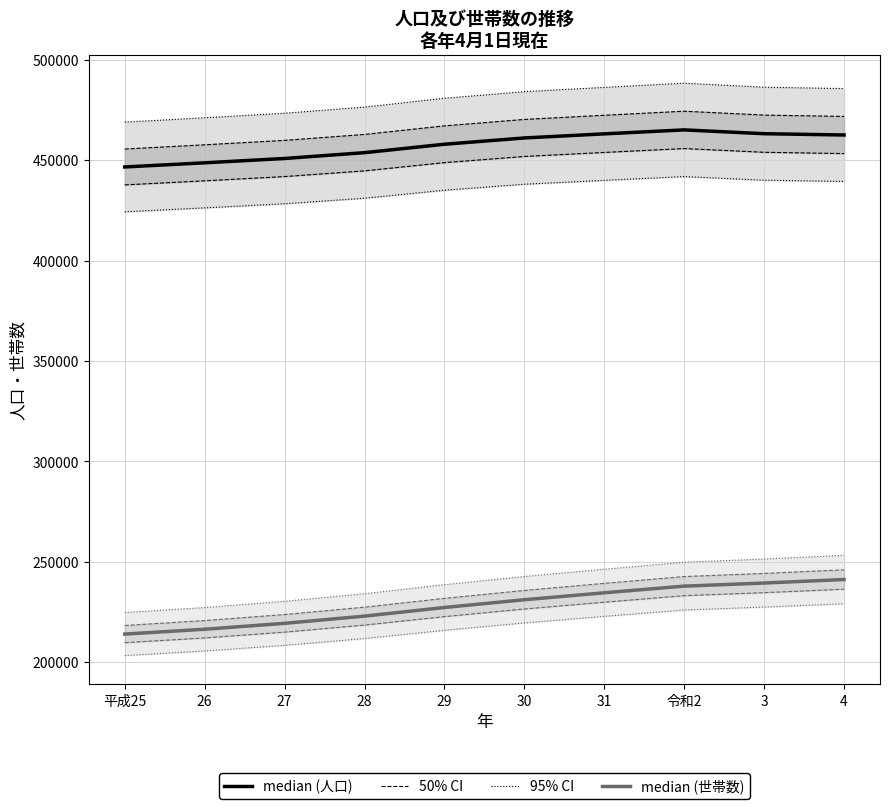

Which series has the largest total across all categories?

人口